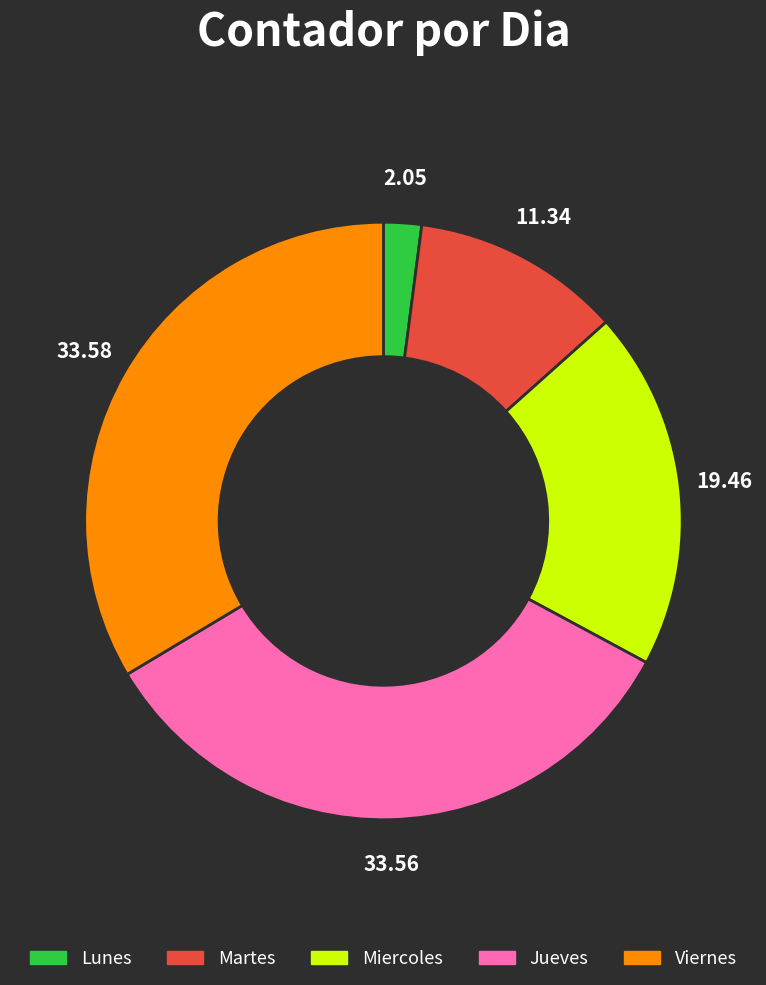

Does any single category account for the majority?

No